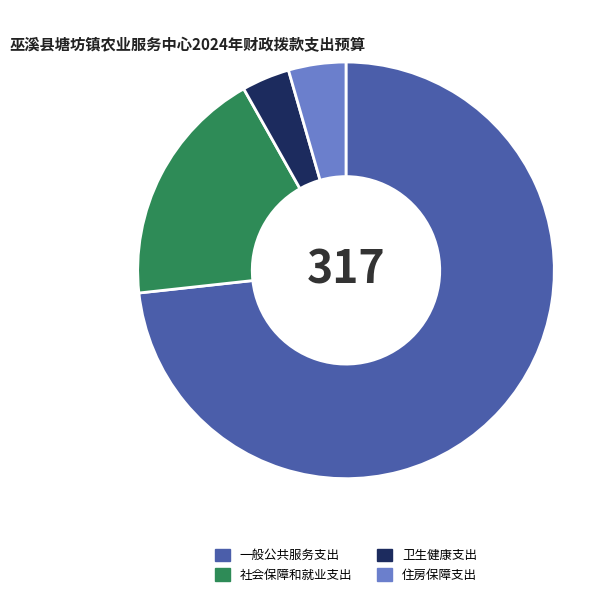

Rank the categories by value from highest to lowest.

一般公共服务支出, 社会保障和就业支出, 住房保障支出, 卫生健康支出